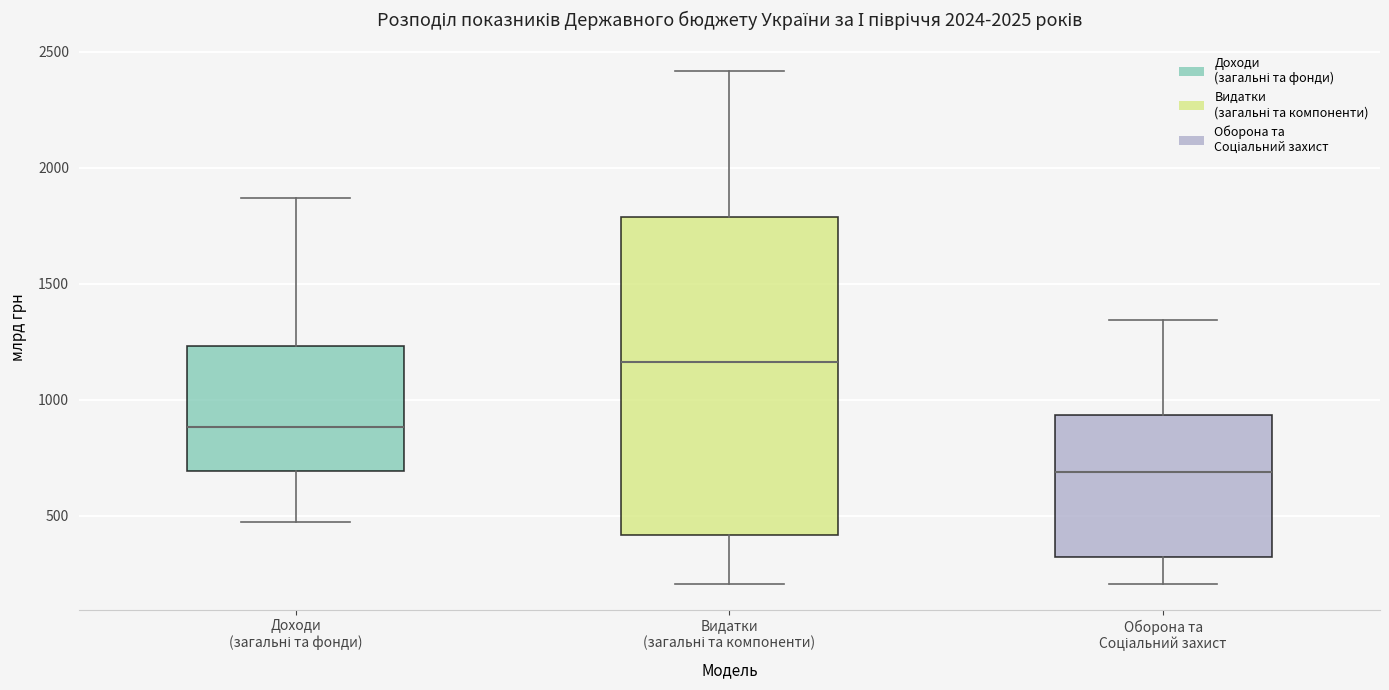

Reading left to right, read every box against the y-axis: the position of its median line, the range the box covers, and the ends of its whiskers. The values are not printed on the chart, so give them approximately, as read against the axis.

Доходи (загальні та фонди): median 900, box 700 to 1250, whiskers 450 to 1850
Видатки (загальні та компоненти): median 1150, box 400 to 1800, whiskers 200 to 2400
Оборона та Соціальний захист: median 700, box 300 to 950, whiskers 200 to 1350